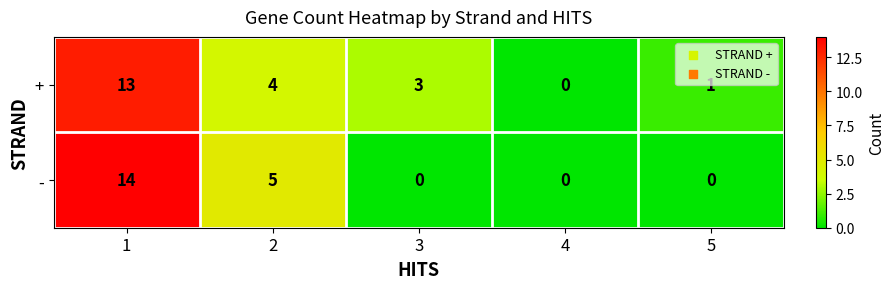

What is the maximum value shown in the chart?

14